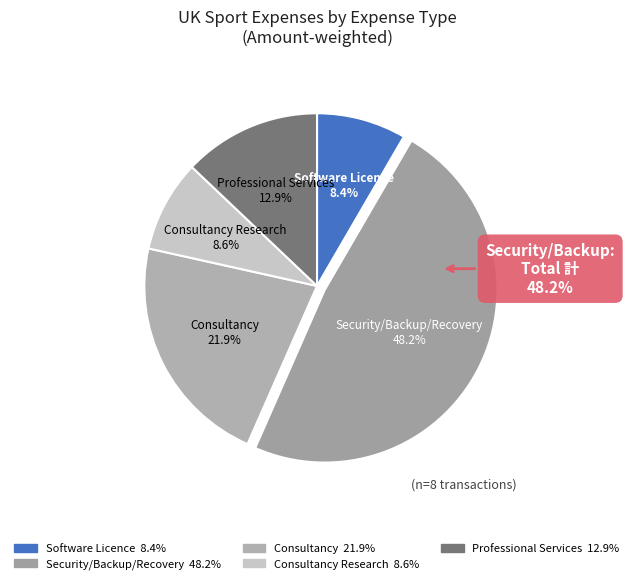

To the nearest percent, what is the average slice percentage?

20%